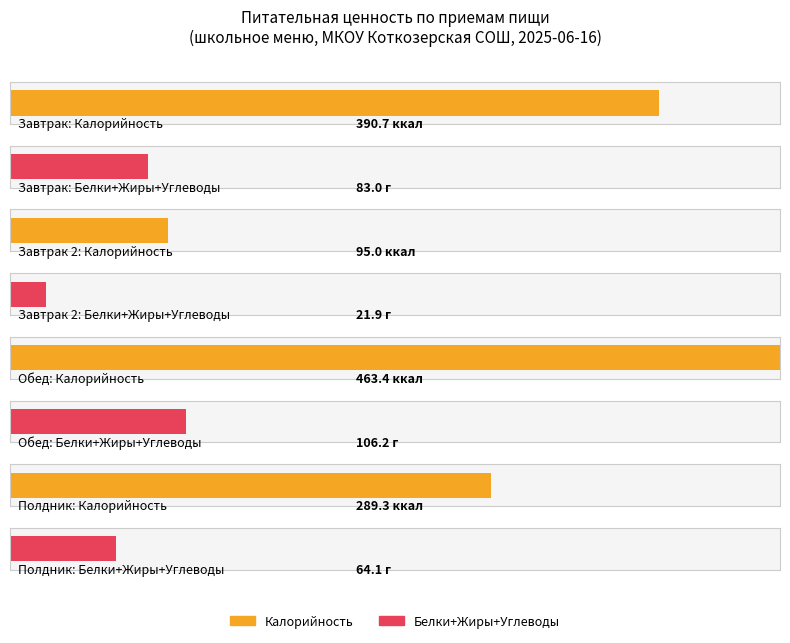

Does the chart contain any negative values?

No